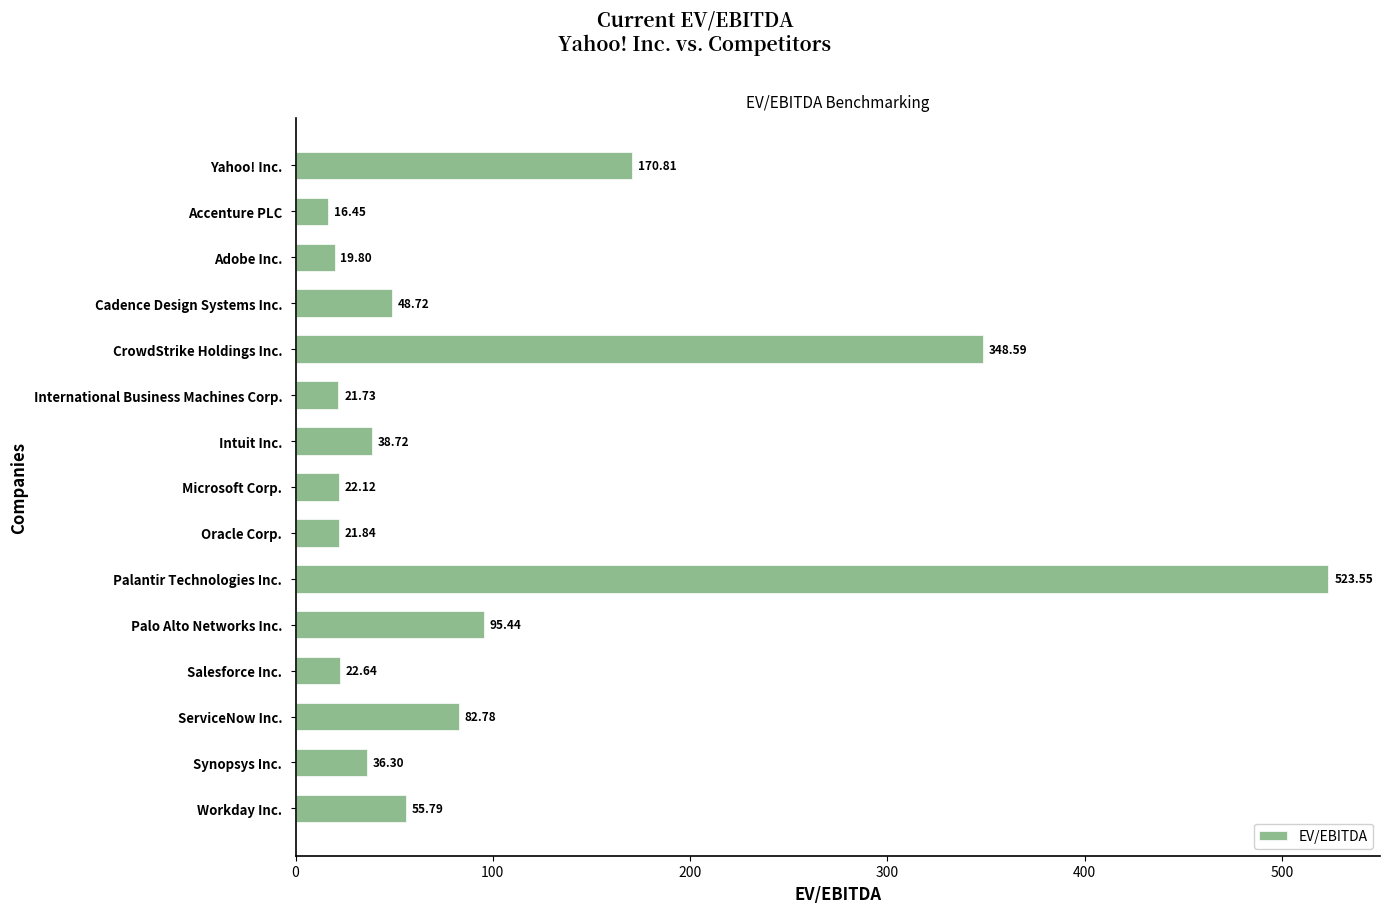

Count the number of categories in the chart.

15